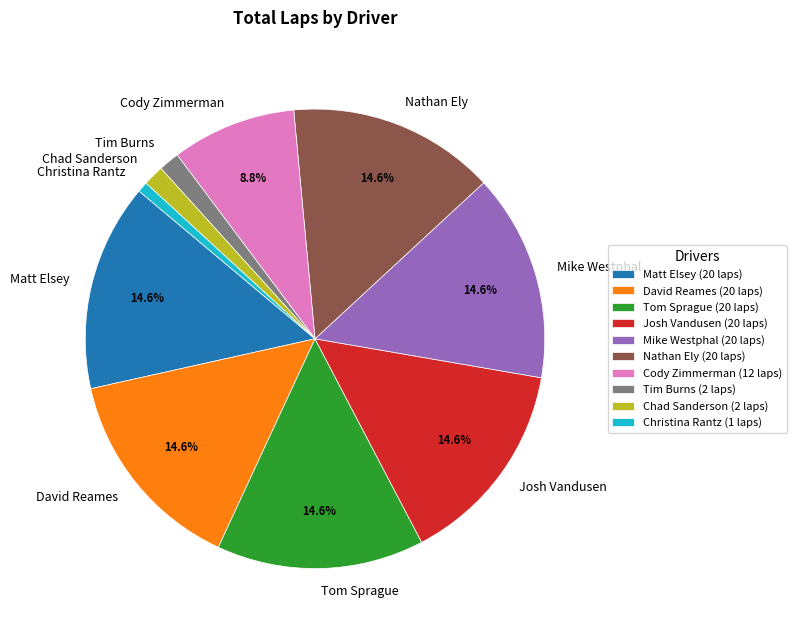

To the nearest percent, what is the difference between the largest and smallest slice percentages?

14%